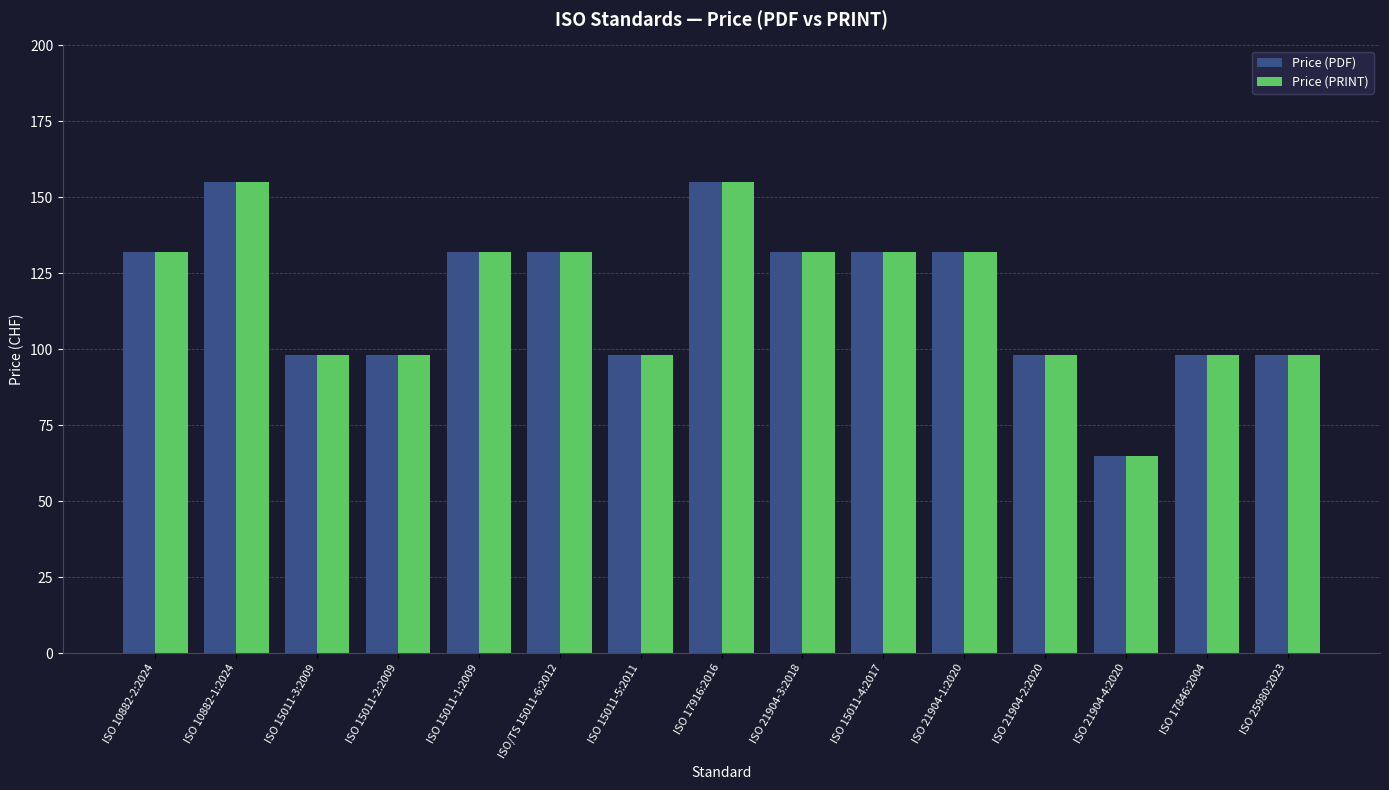

At how many categories does at least one series exceed 150?

2